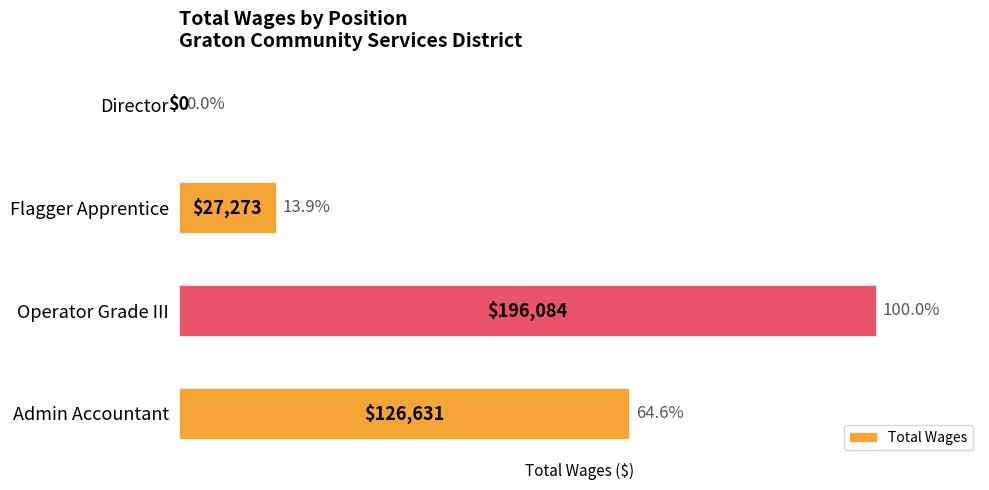

What is the greatest value displayed?

196084